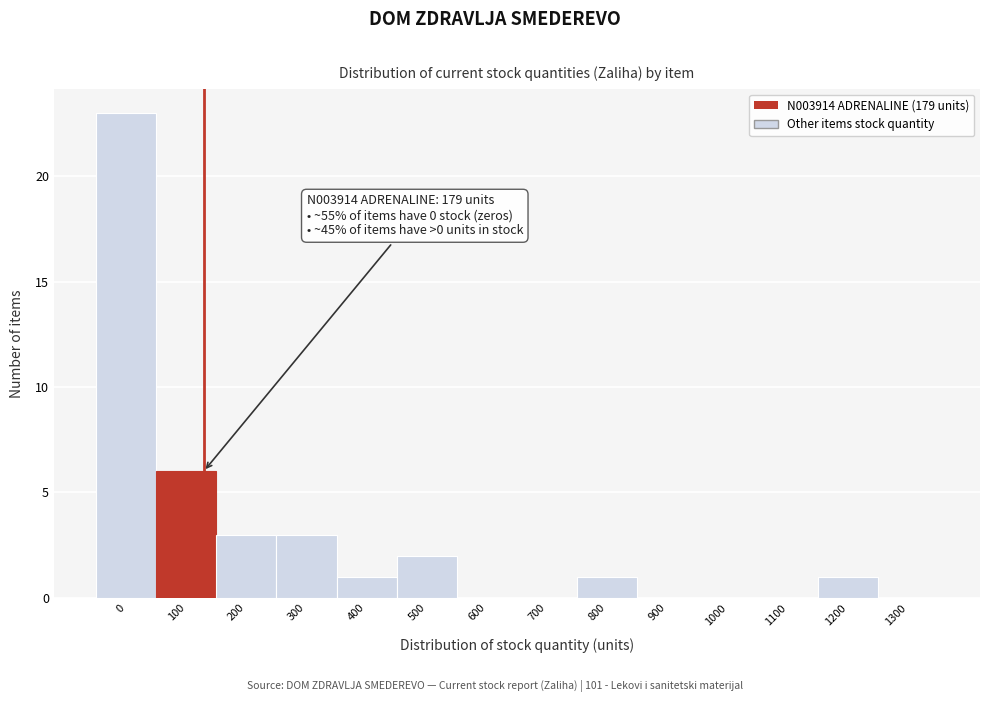

Reading left to right, list all the values displayed in this chart.

0=23	100=6	200=3	300=3	400=1	500=2	600=0	700=0	800=1	900=0	1000=0	1100=0	1200=1	1300=0